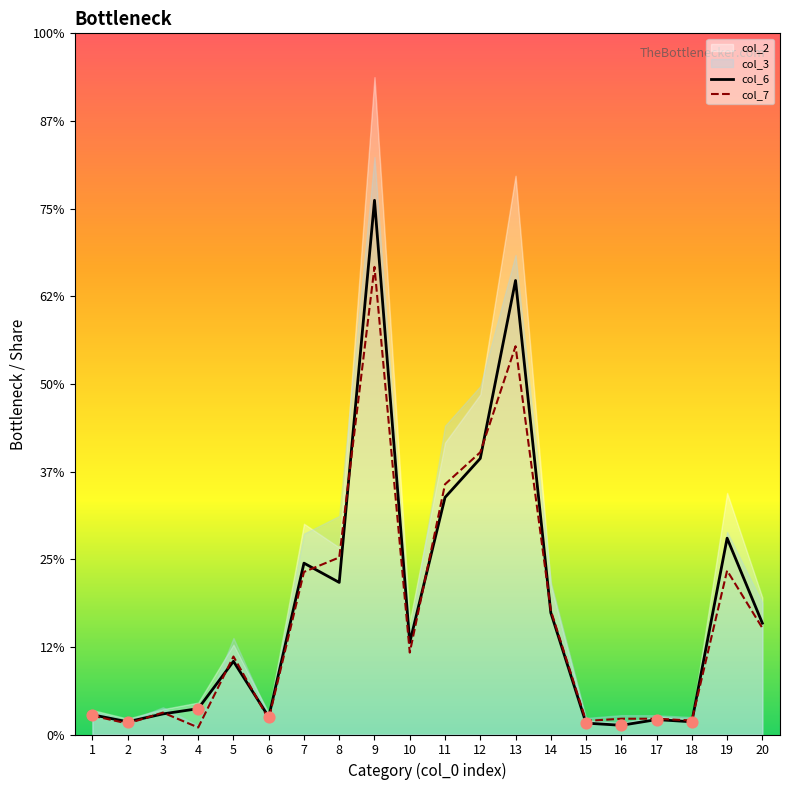

Which series has the largest total across all categories?

col_2